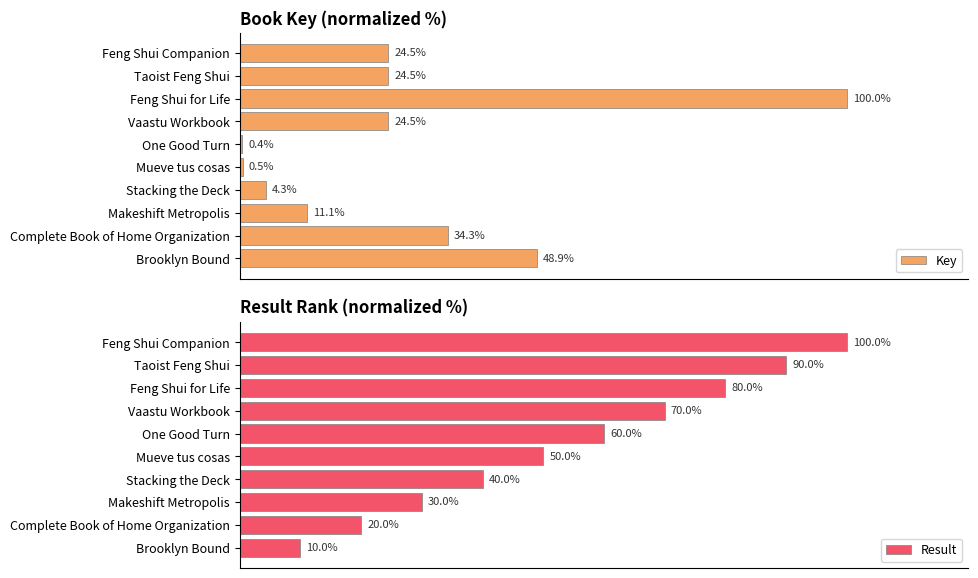

At which label does Key reach its minimum?

One Good Turn